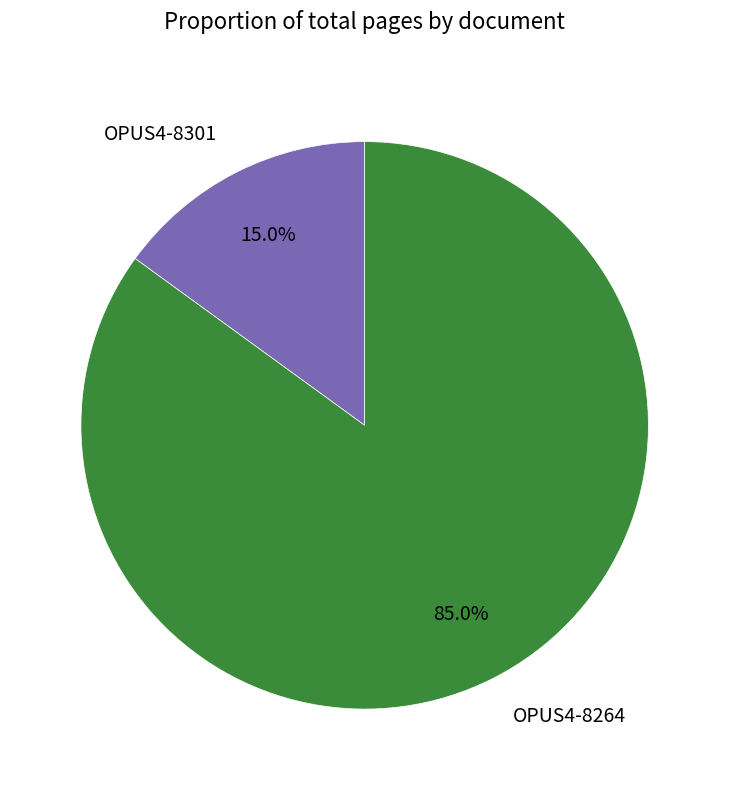

Is the sum of OPUS4-8301 and OPUS4-8264 greater than half?

Yes